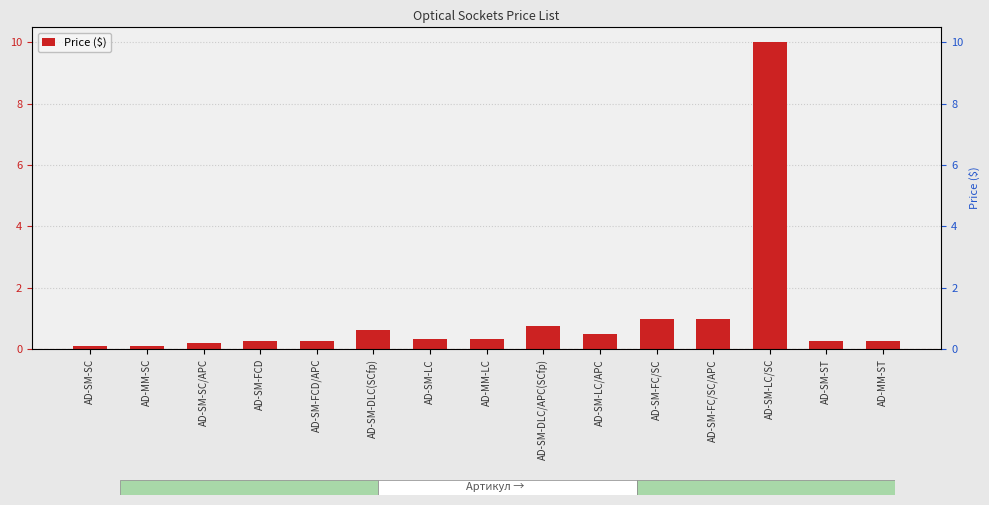

Reading left to right, extract all data points from this chart.

0.1	0.1	0.2	0.3	0.3	0.6	0.3	0.3	0.8	0.5	1.0	1.0	10.0	0.3	0.3